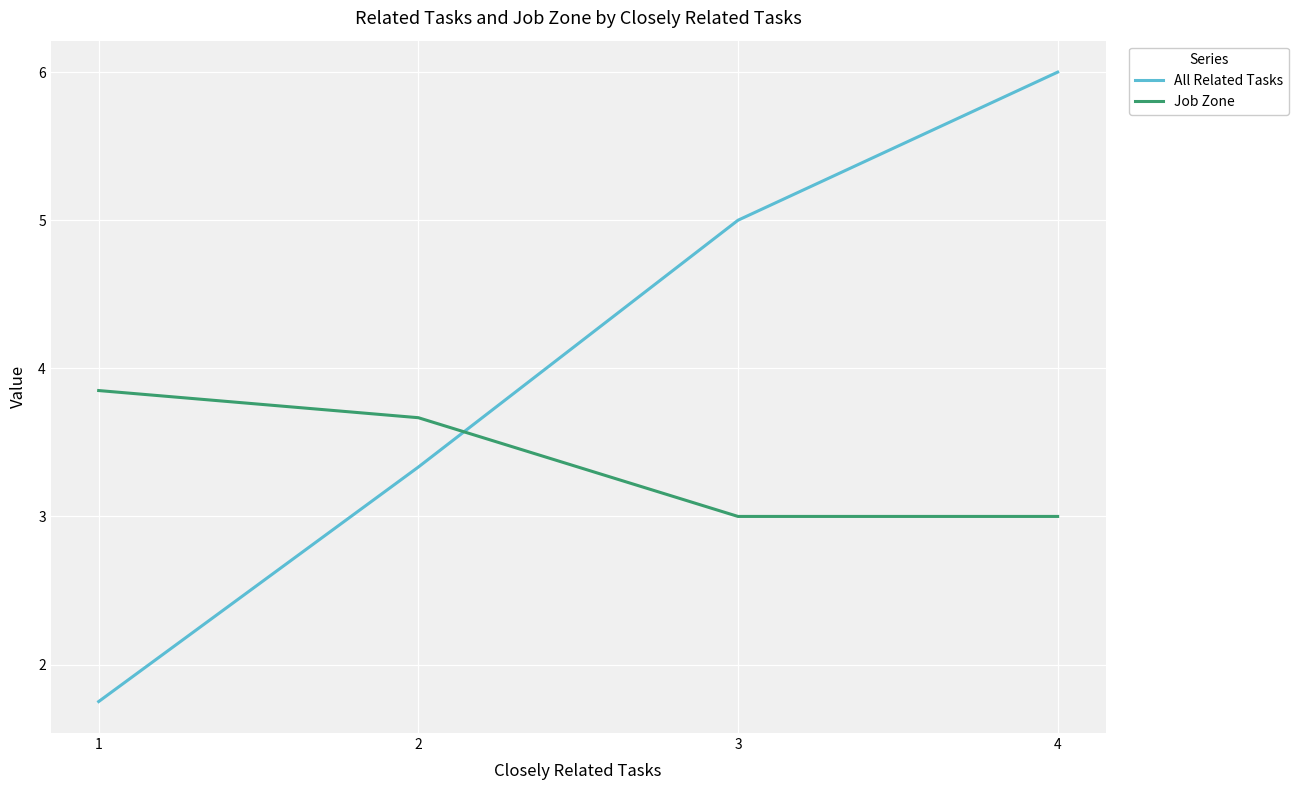

True or false: Job Zone has more than 0 points higher than both neighbors.

False